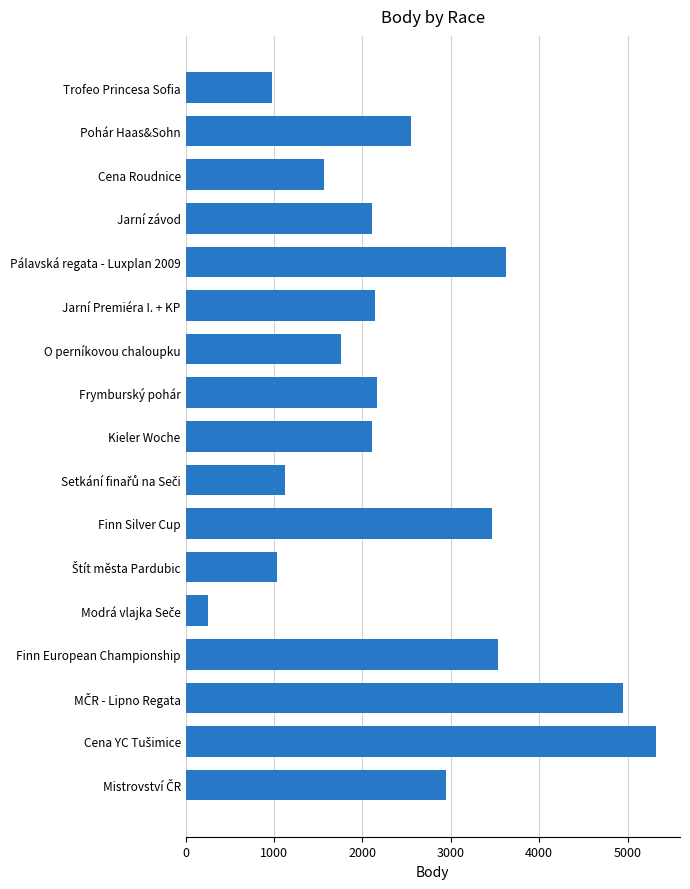

True or false: the data shows 3474 at Jarní Premiéra I. + KP.

False